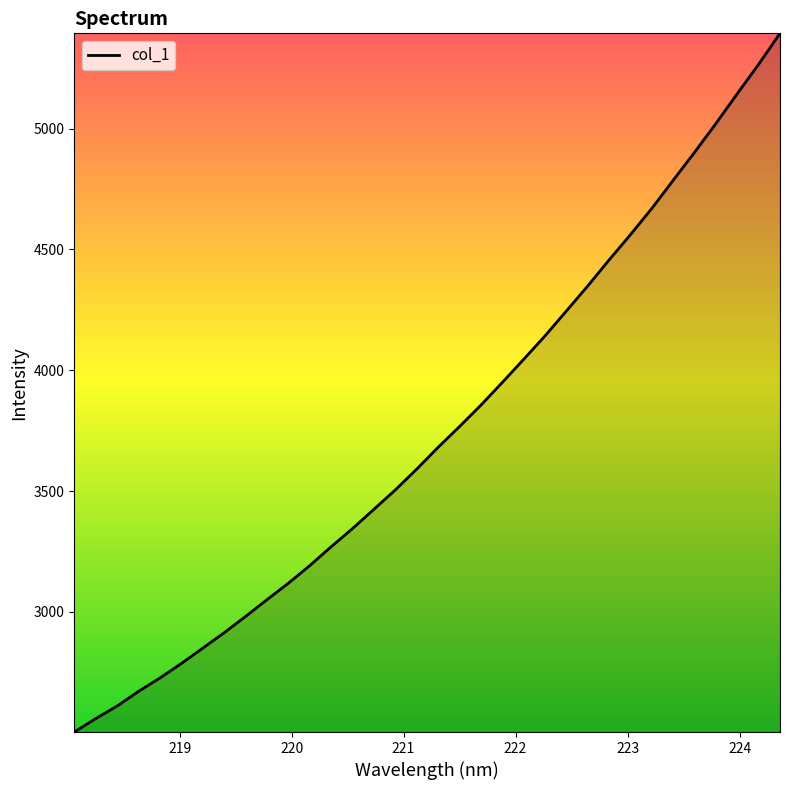

What is the difference between the maximum and minimum values?

2891.0